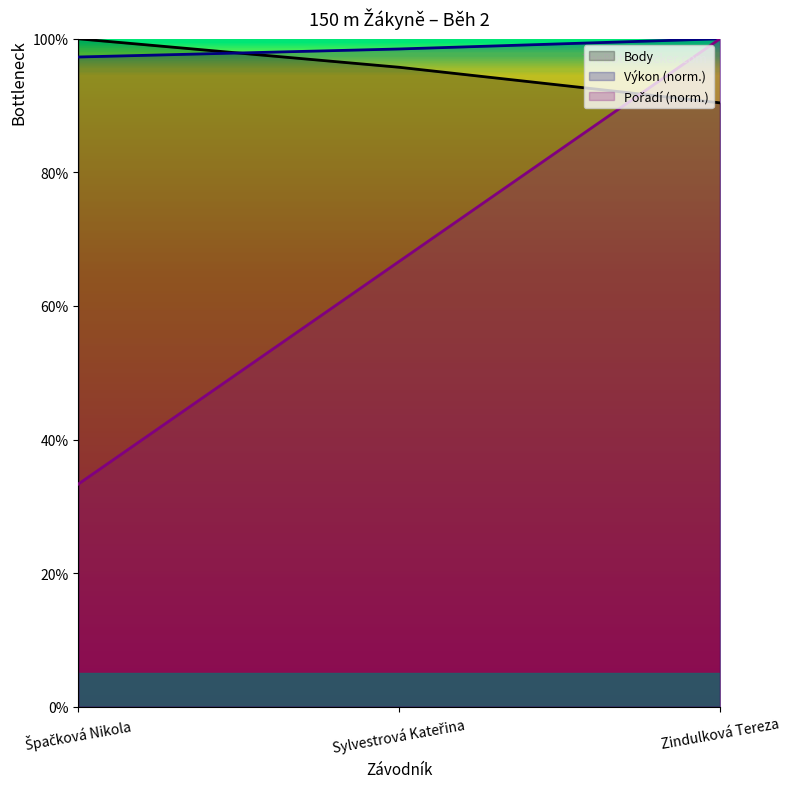

Which label corresponds to the largest value in the chart?

Zindulková Tereza